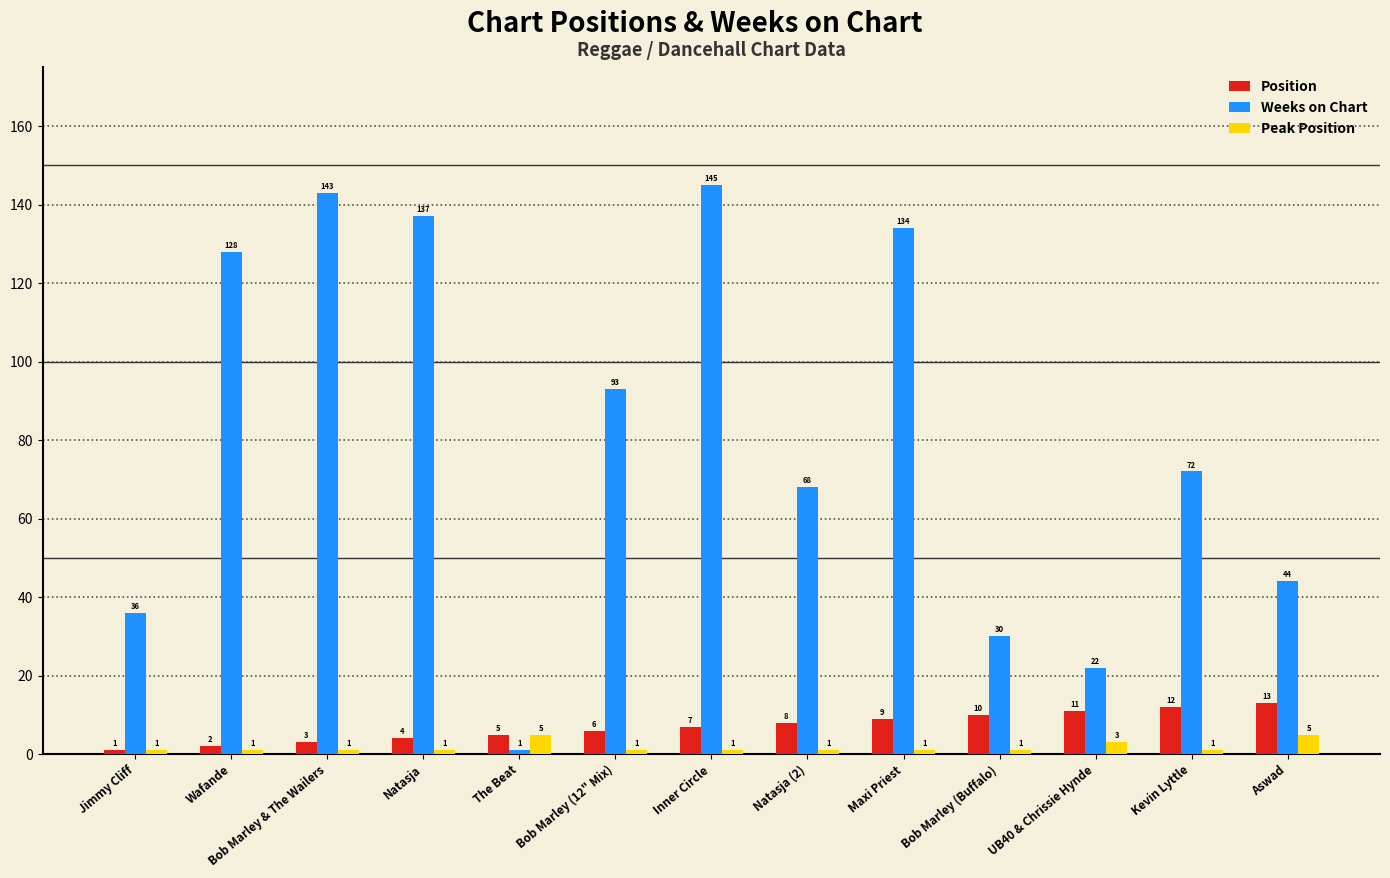

At Aswad, list the series in order from largest to smallest.

Weeks on Chart, Position, Peak Position